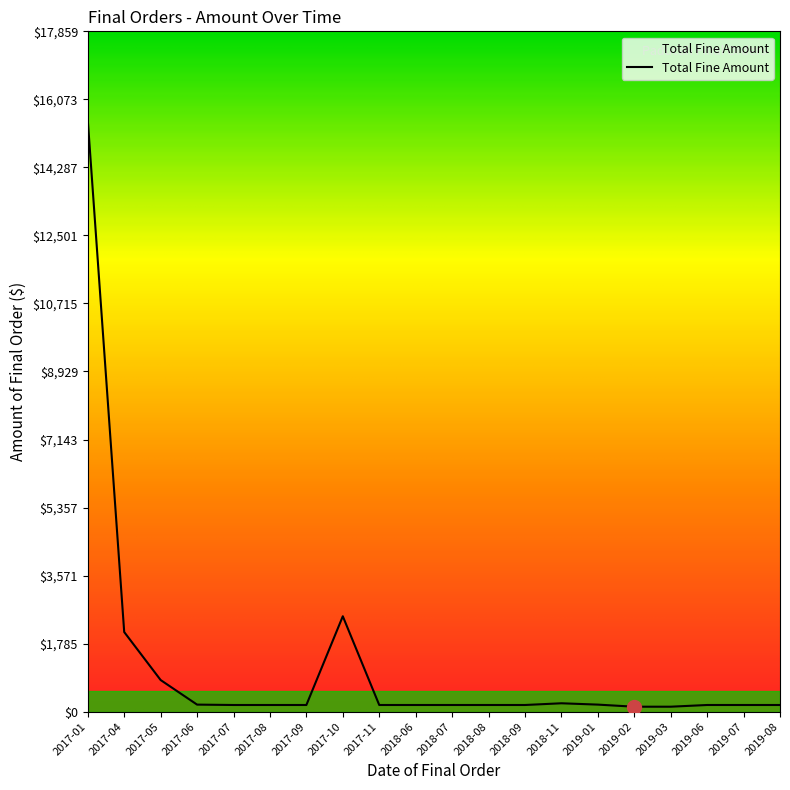

What is the difference between the maximum and minimum values?

15400.0